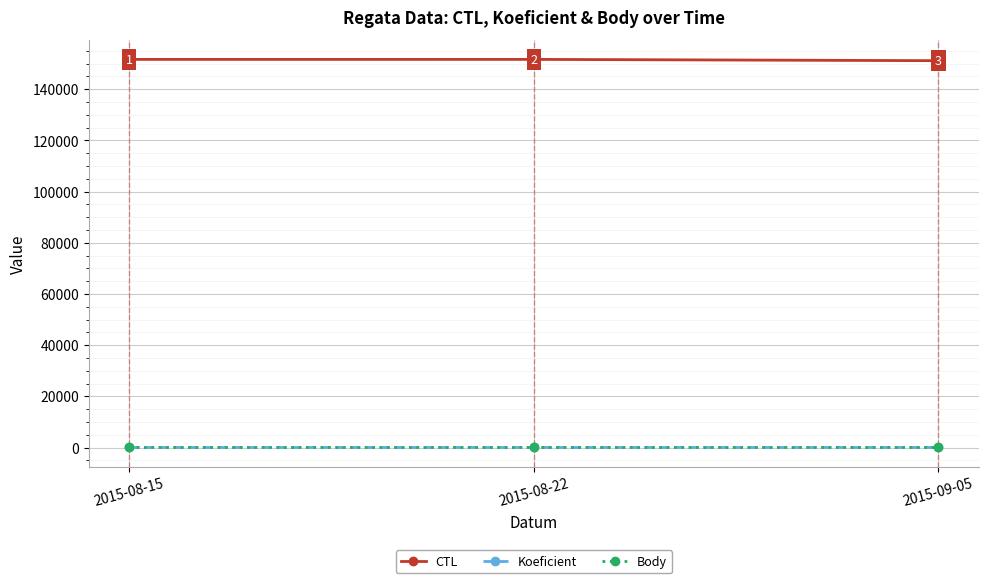

Is this an area chart (filled region under the line)?

No